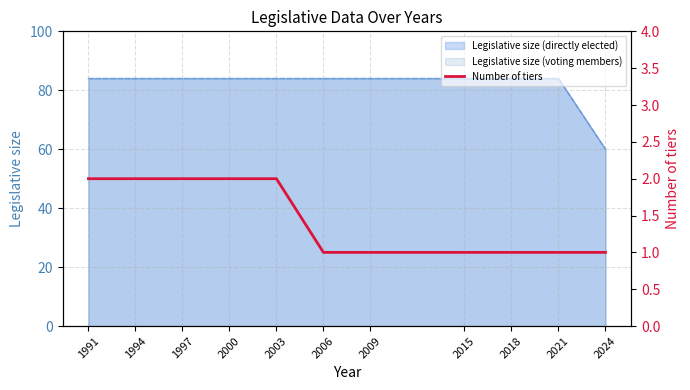

Approximately how many times larger is the value at 2015 compared to 2006?

1.0